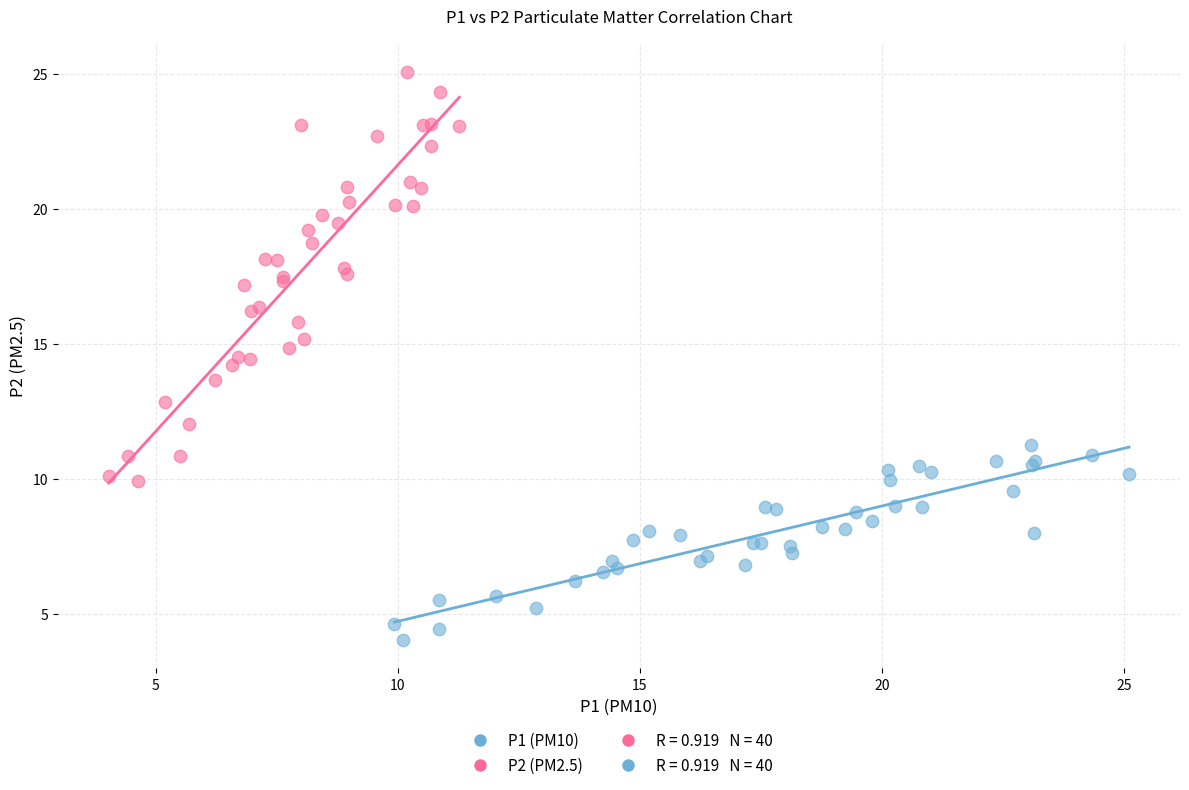

Which series reaches the maximum Y coordinate?

P2 (PM2.5)